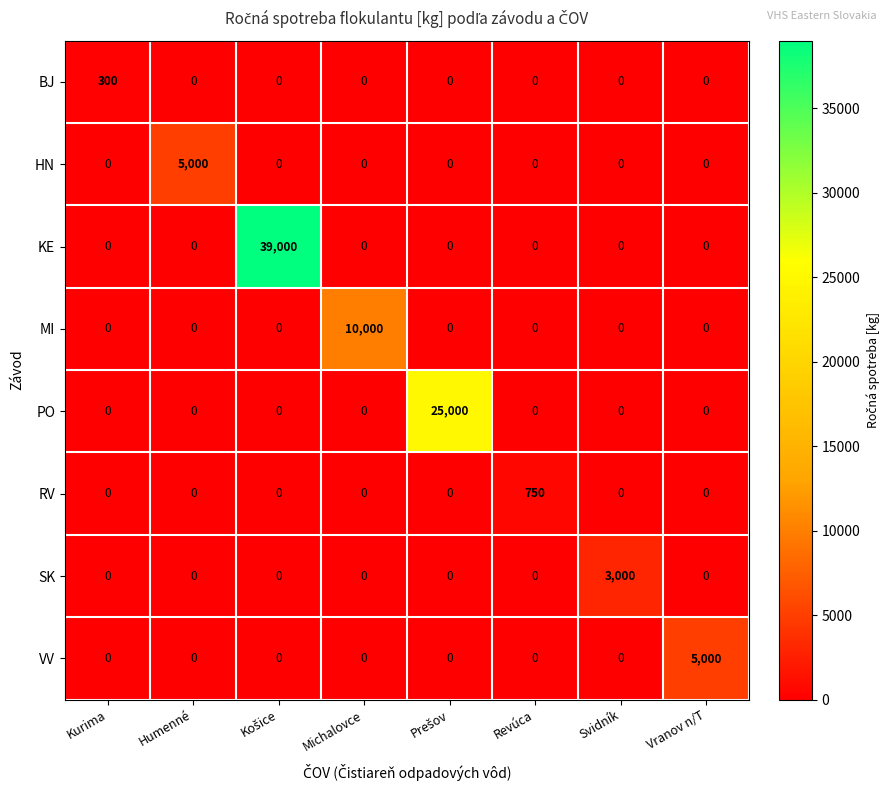

At how many categories does at least one series exceed 18569?

2